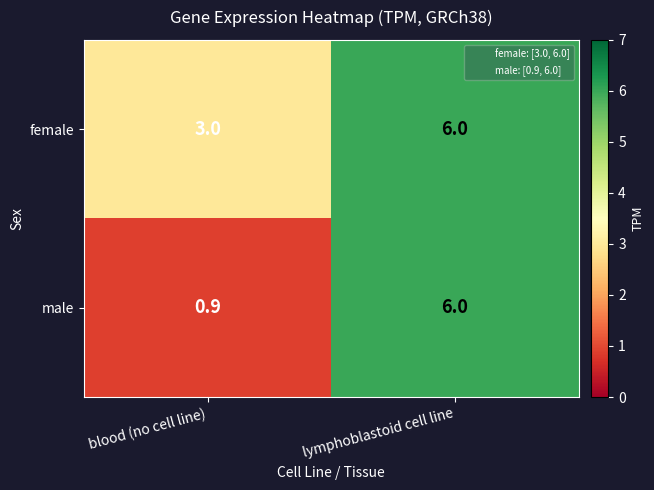

Which series has the largest total across all categories?

female